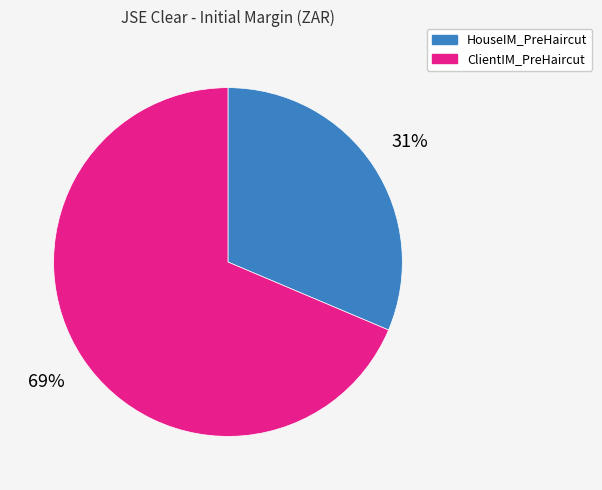

To the nearest percent, what portion does ClientIM_PreHaircut represent?

69%